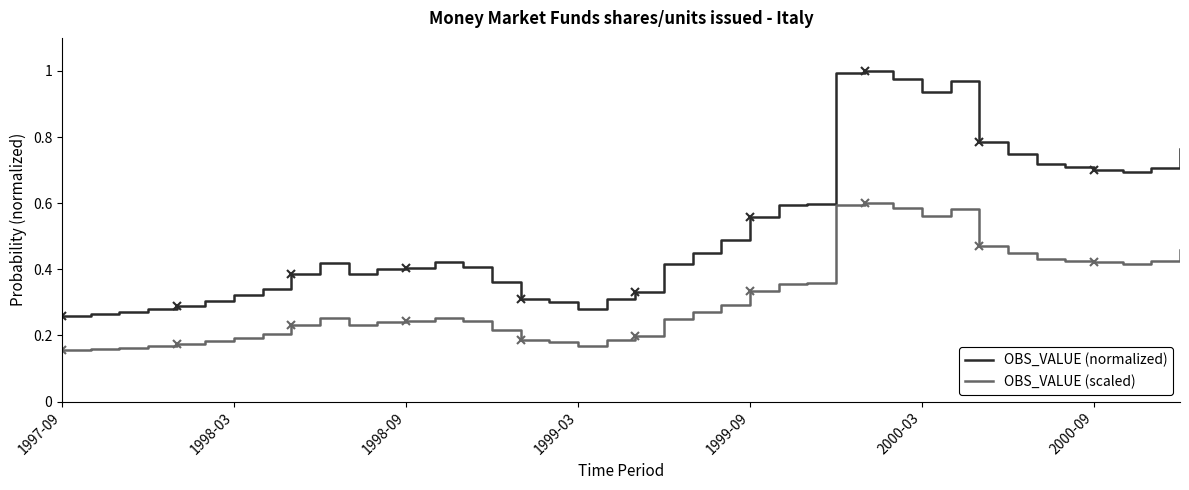

True or false: OBS_VALUE (normalized) and OBS_VALUE (scaled) intersect in this chart.

False